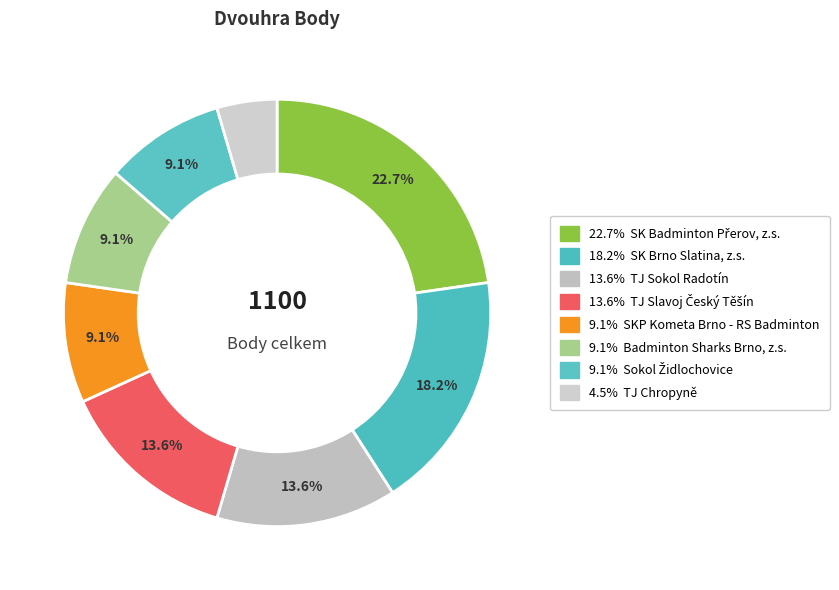

Which category has the smallest portion of the pie?

TJ Chropyně